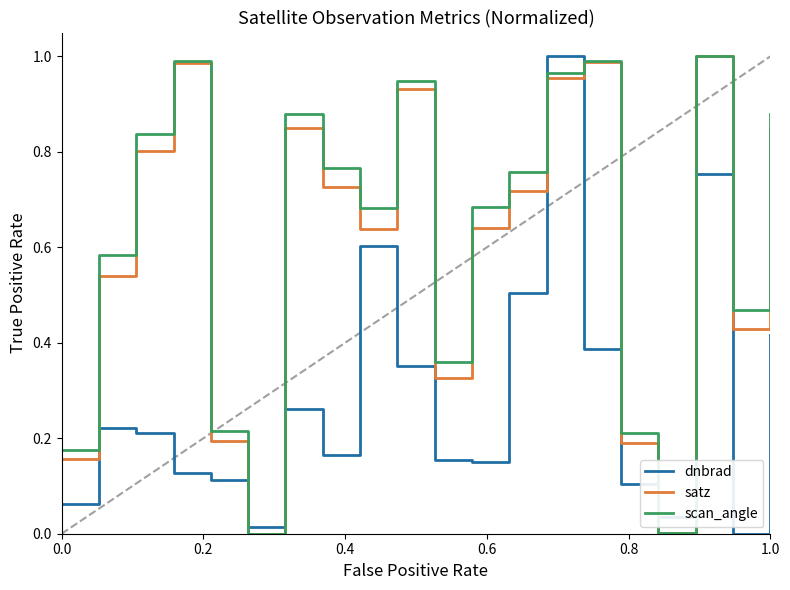

Which series ends up on top after the final intersection of scan_angle and dnbrad?

scan_angle